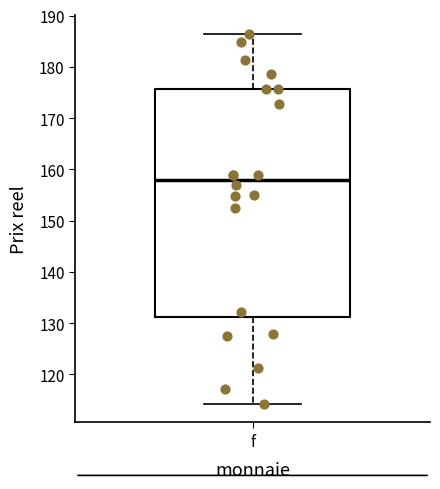

Where does the lower whisker of the box for f end on the y-axis? The values are not printed on the chart, so give them approximately, as read against the axis.

114